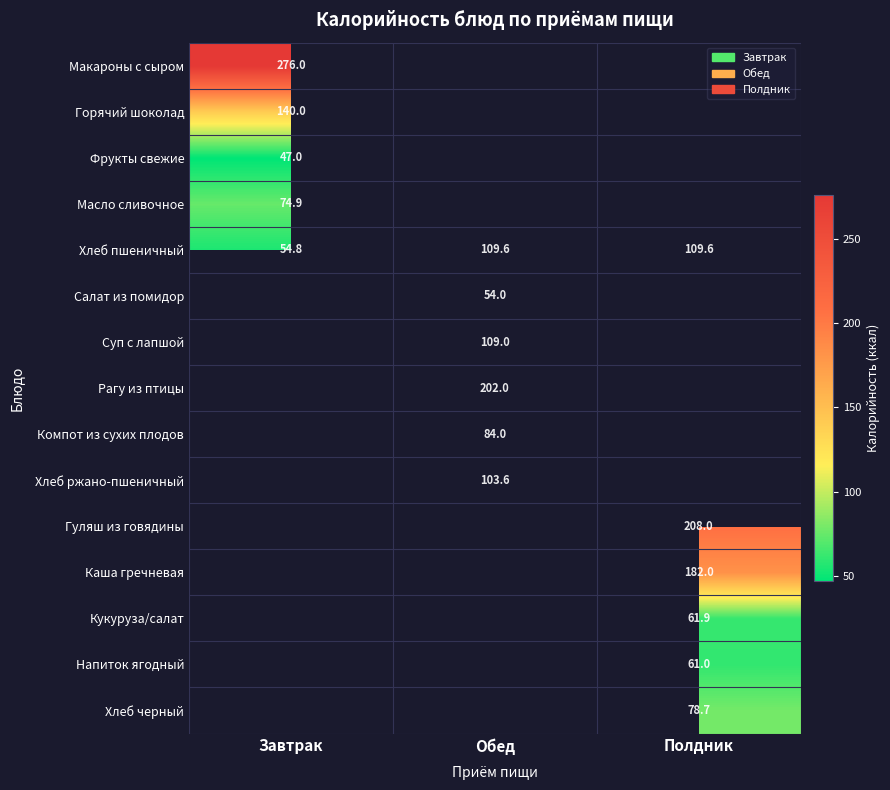

The Каша гречневая series shows 259.0 at Полдник. True or false?

False